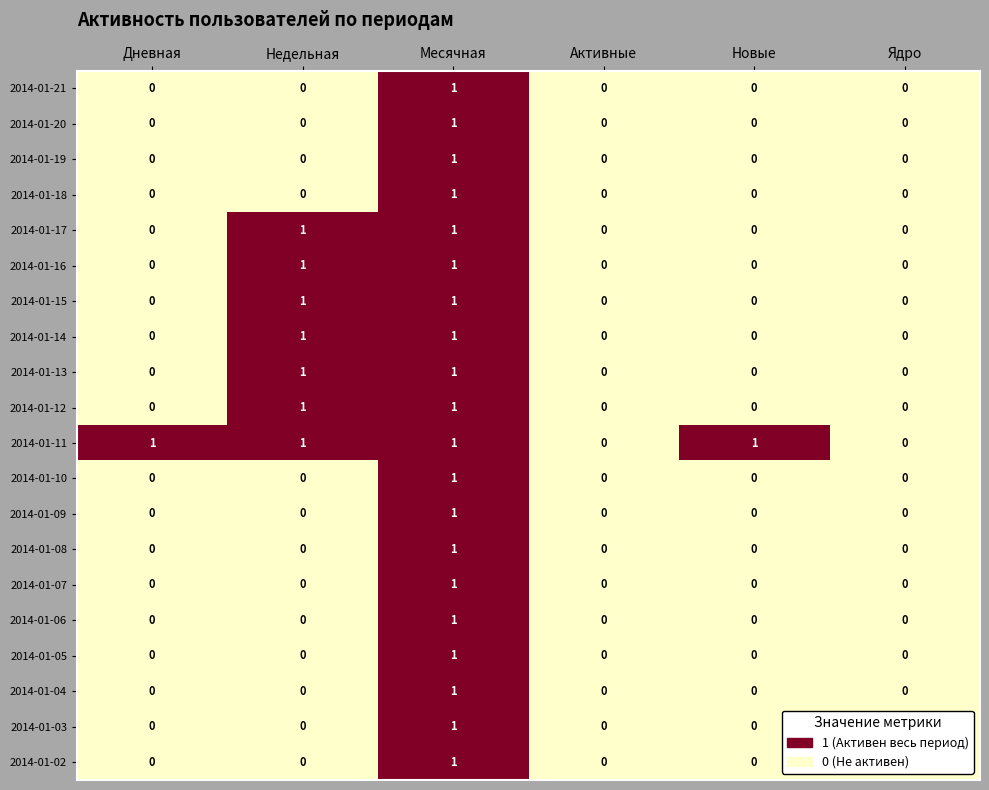

At which category is the sum across all series the highest?

Месячная